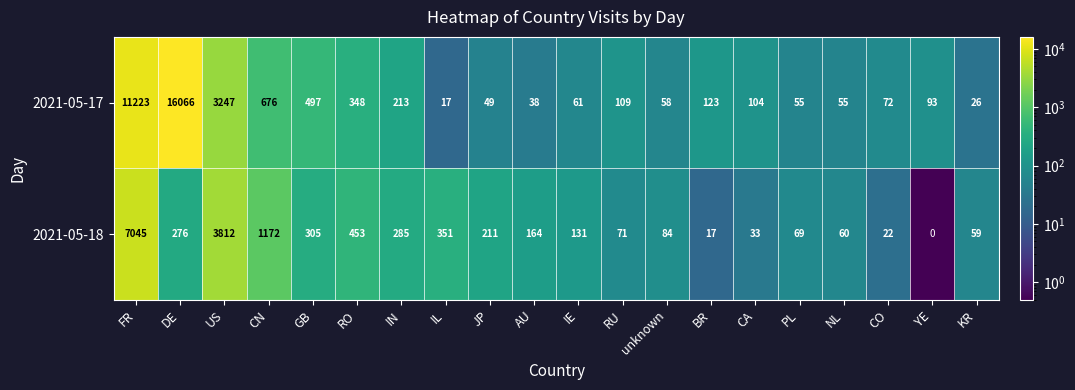

What is the sum of all 2021-05-17 values?

33130